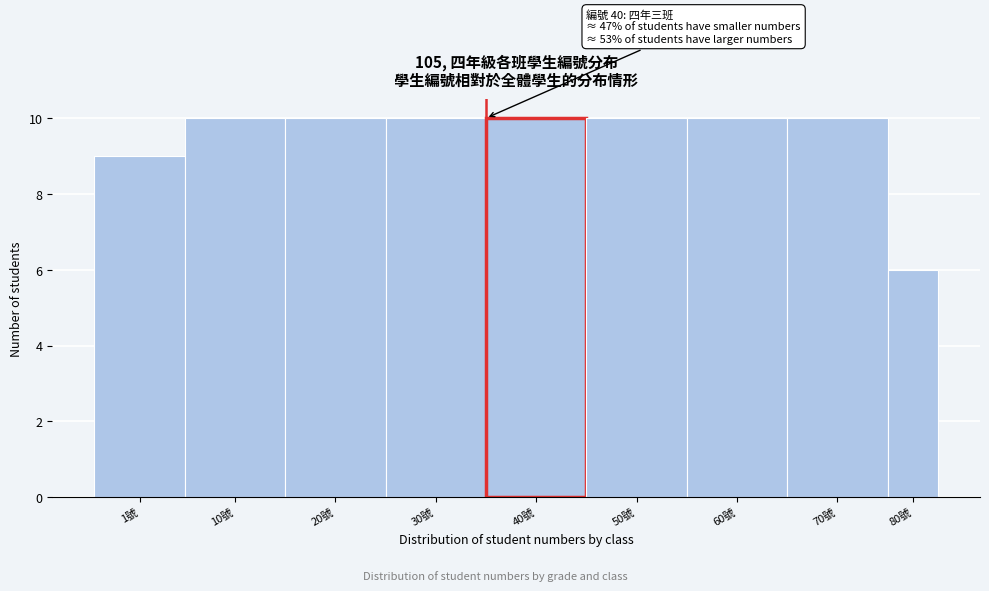

Reading left to right, what are all the values shown in this chart?

1號=9	10號=10	20號=10	30號=10	40號=10	50號=10	60號=10	70號=10	80號=6